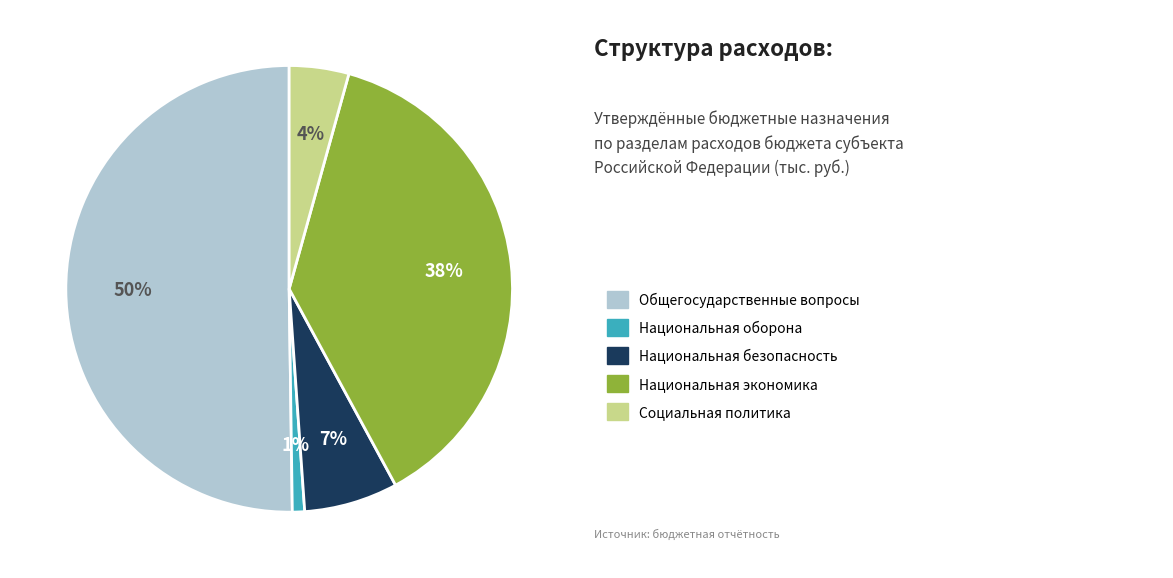

To the nearest percent, what is the difference between the largest and smallest slice percentages?

49%